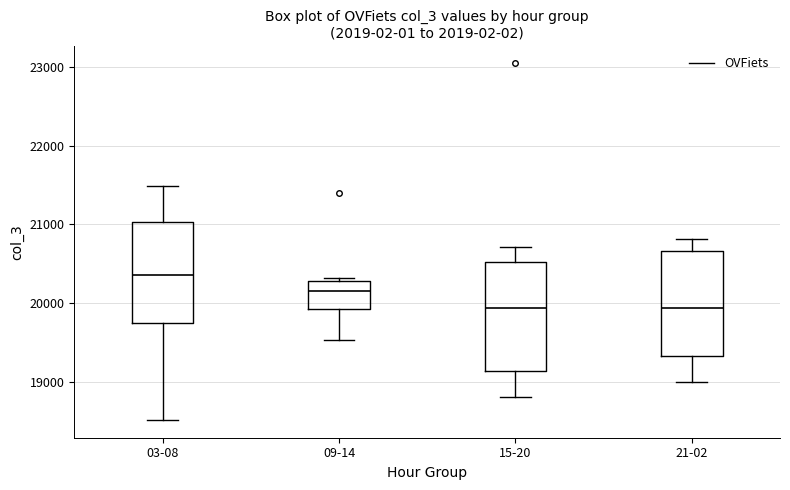

Reading left to right, transcribe this box plot: for each box, give where its median line is, the range the box spans, and where its two whiskers end, as read against the y-axis. The values are not printed on the chart, so give them approximately, as read against the axis.

03-08: median 20400, box 19700 to 21000, whiskers 18500 to 21500
09-14: median 20200, box 19900 to 20300, whiskers 19500 to 20300 (just above the box's upper edge)
15-20: median 19900, box 19100 to 20500, whiskers 18800 to 20700
21-02: median 19900, box 19300 to 20700, whiskers 19000 to 20800